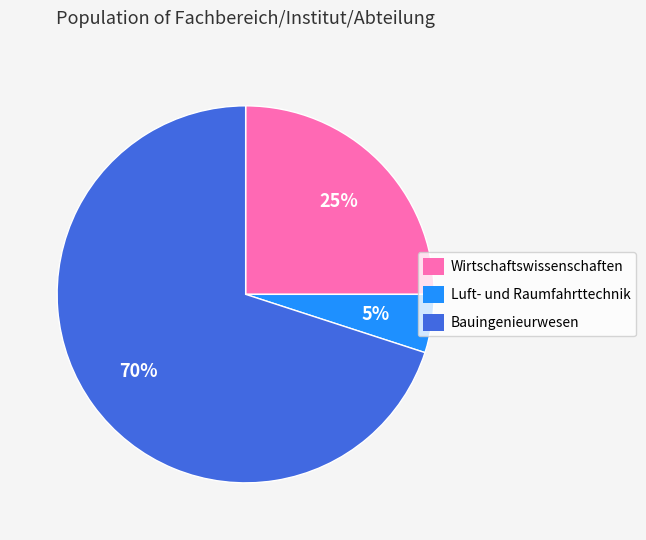

Rank the categories by value from highest to lowest.

Bauingenieurwesen, Wirtschaftswissenschaften, Luft- und Raumfahrttechnik